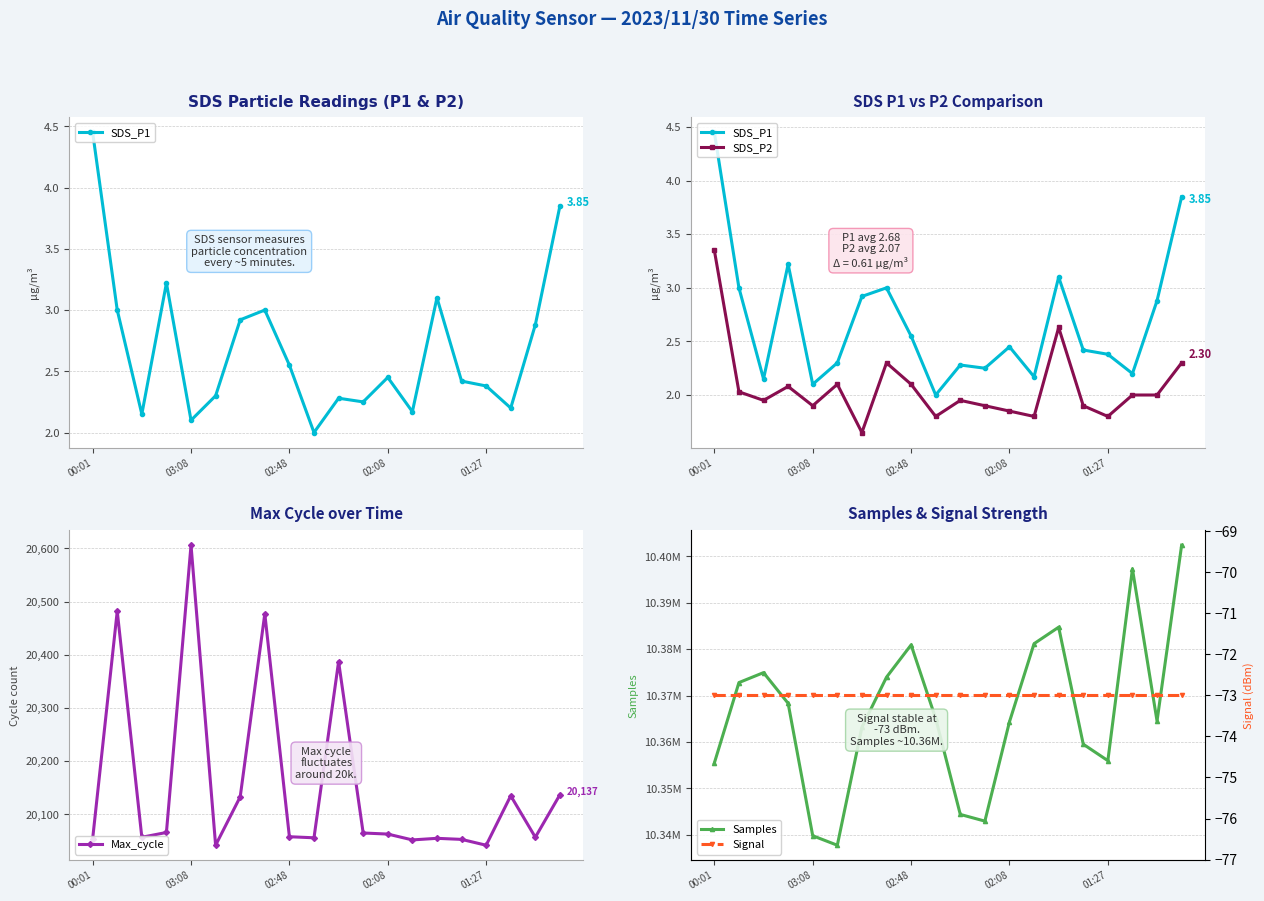

What is the value of the SDS_P2 point at the 11th from the left?

1.9